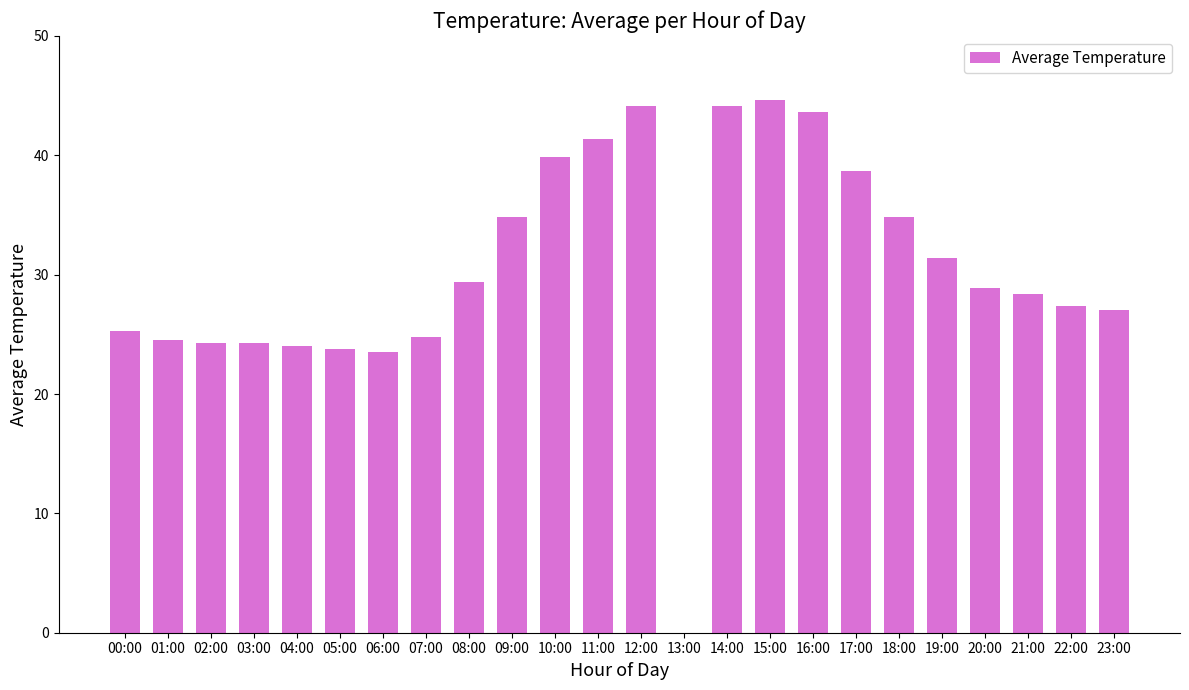

Which label corresponds to the largest value in the chart?

15:00